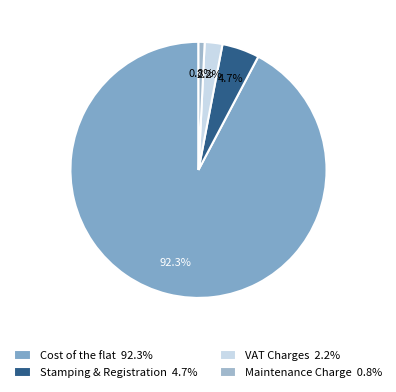

To the nearest percent, what is the combined percentage of Maintenance Charge and Stamping & Registration?

5%